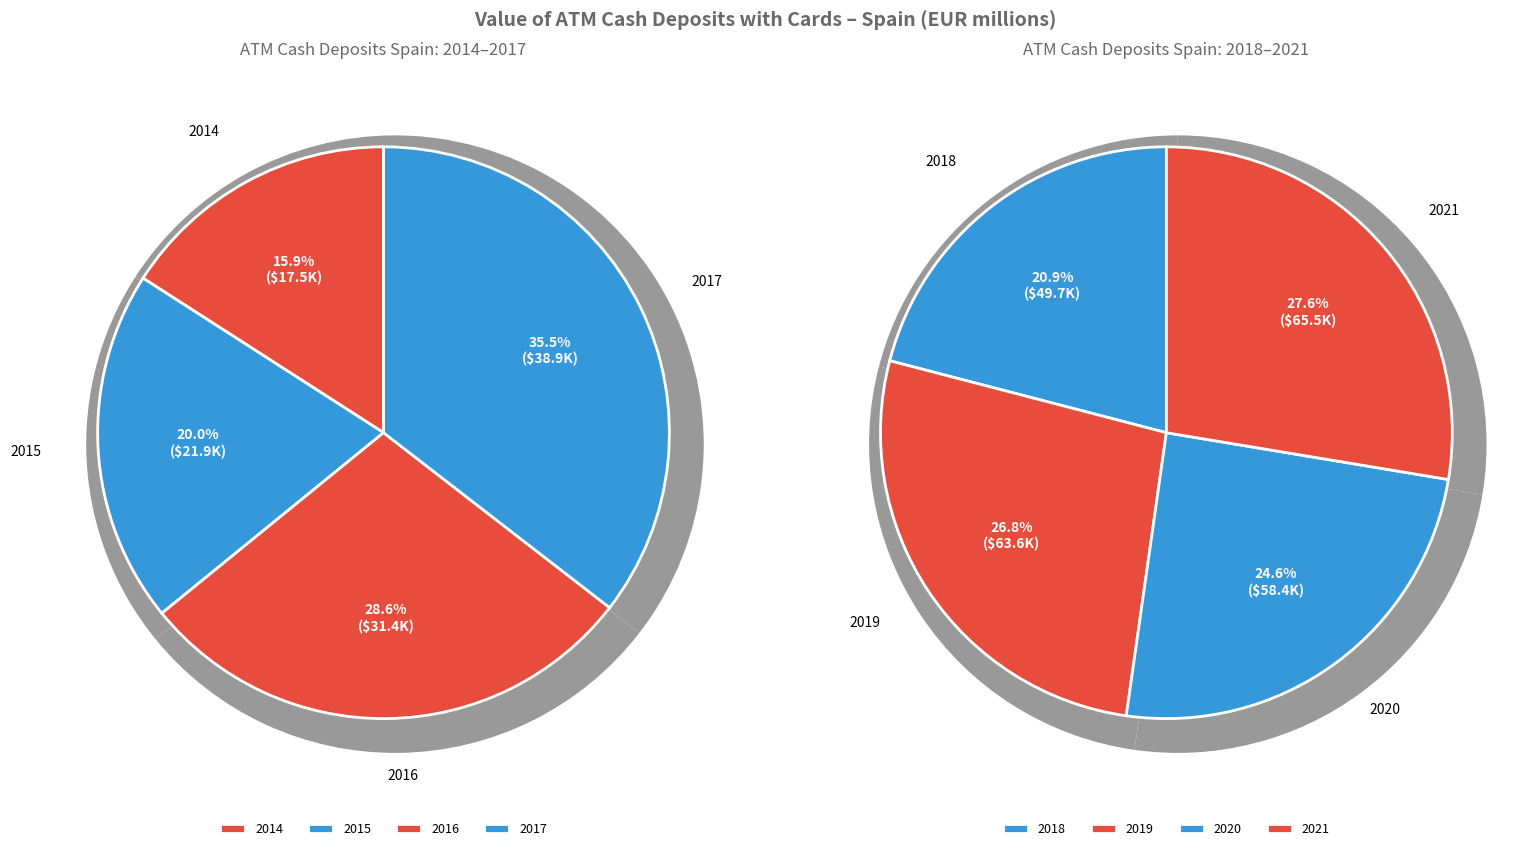

Rank the categories by value from highest to lowest.

2021, 2019, 2020, 2018, 2017, 2016, 2015, 2014